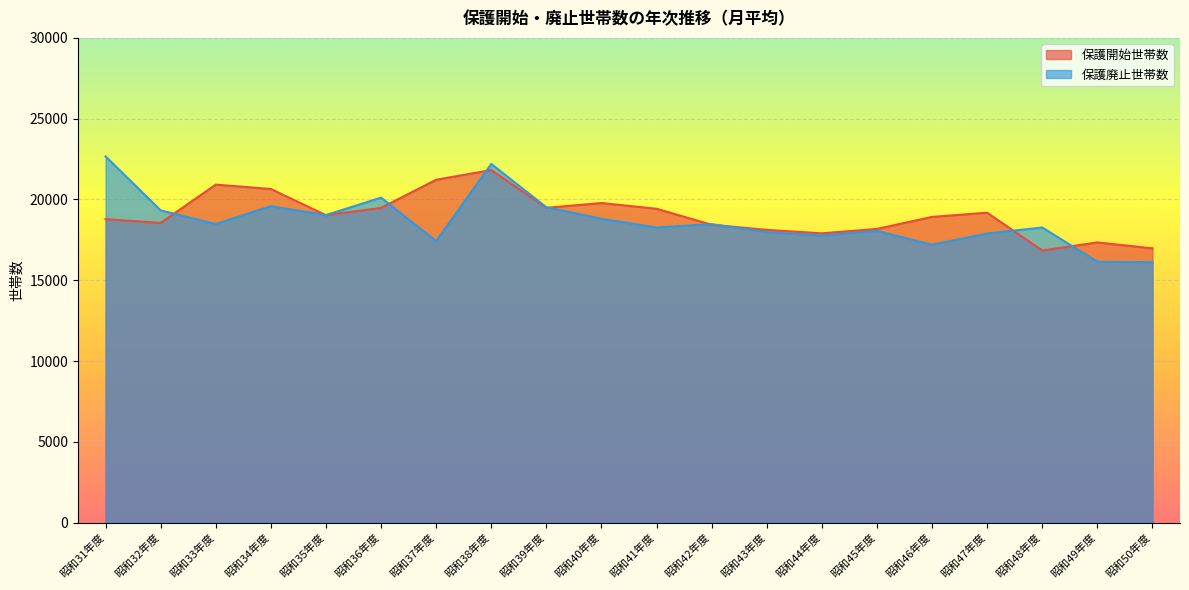

At how many categories does at least one series exceed 19089?

11